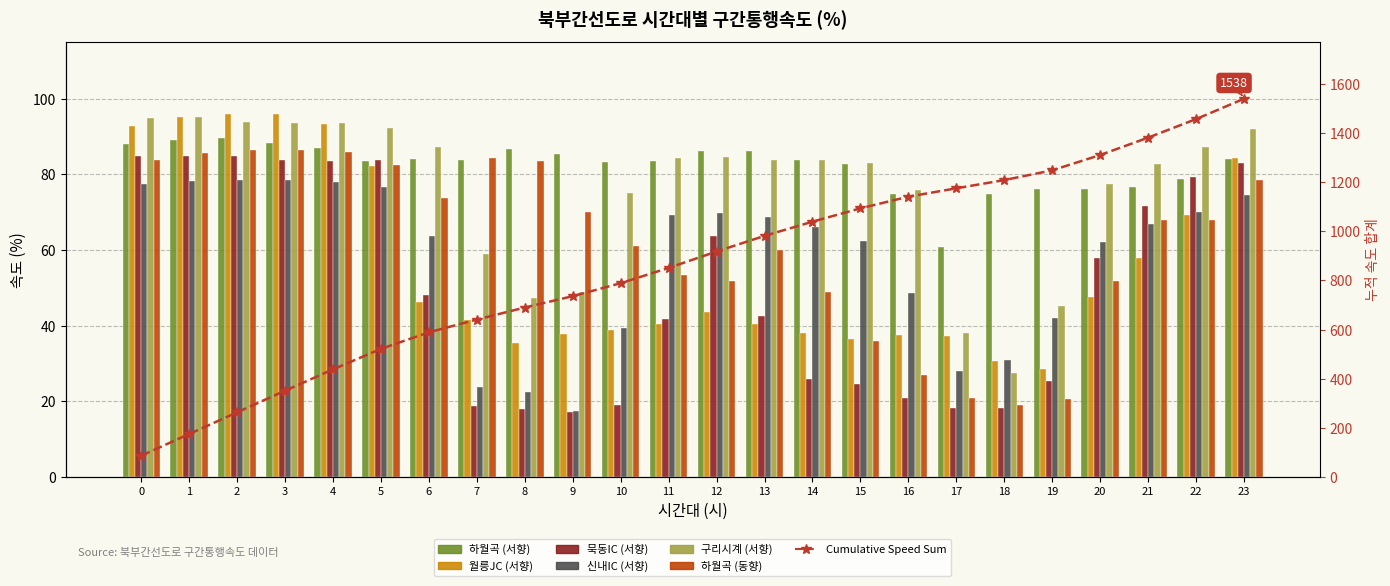

What is the difference between the maximum and minimum values in the 월릉JC (서향) series?

67.5